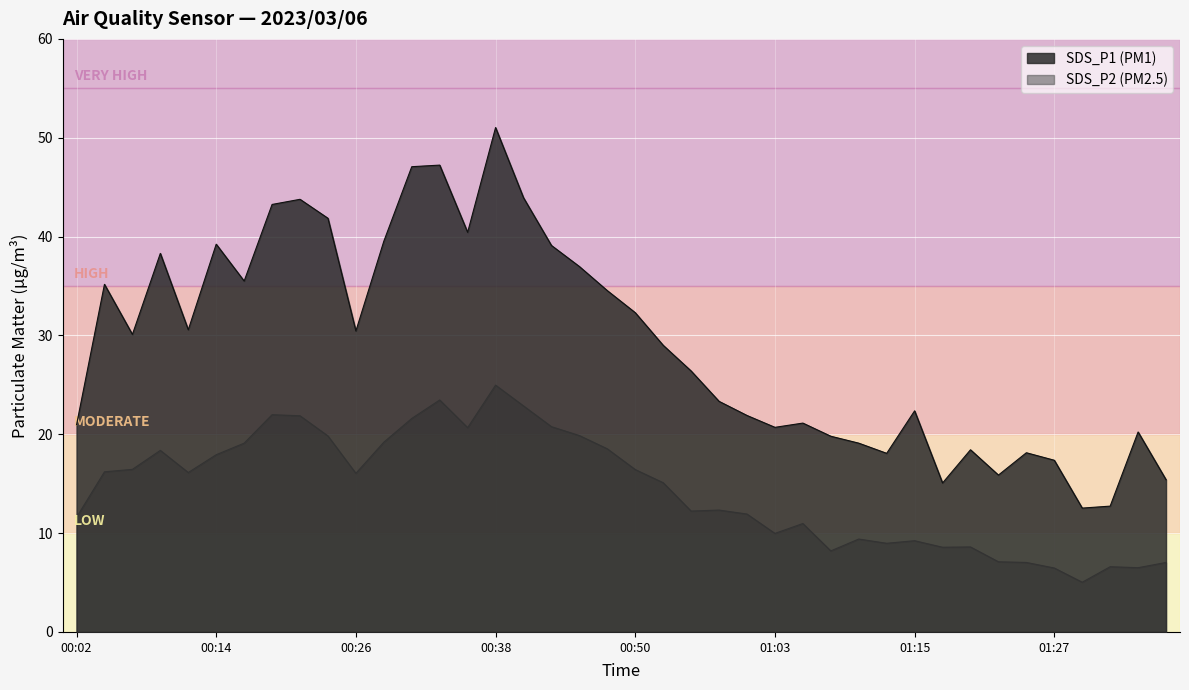

Reading left to right, list all the values displayed in this chart.

SDS_P1: 20.9	35.2	30.1	38.3	30.6	39.2	35.5	43.2	43.8	41.9	30.4	39.5	47.1	47.2	40.4	51.0	43.9	39.1	37.0	34.5	32.3	29.0	26.4	23.3	21.9	20.7	21.1	19.8	19.1	18.1	22.4	15.1	18.4	15.9	18.1	17.4	12.5	12.7	20.2	15.4
SDS_P2: 11.6	16.2	16.4	18.4	16.1	17.9	19.1	22.0	21.9	19.8	16.1	19.2	21.6	23.5	20.7	25.0	22.9	20.8	19.9	18.5	16.4	15.1	12.2	12.3	11.9	10.0	11.0	8.2	9.4	9.0	9.2	8.6	8.6	7.1	7.0	6.5	5.0	6.6	6.5	7.0